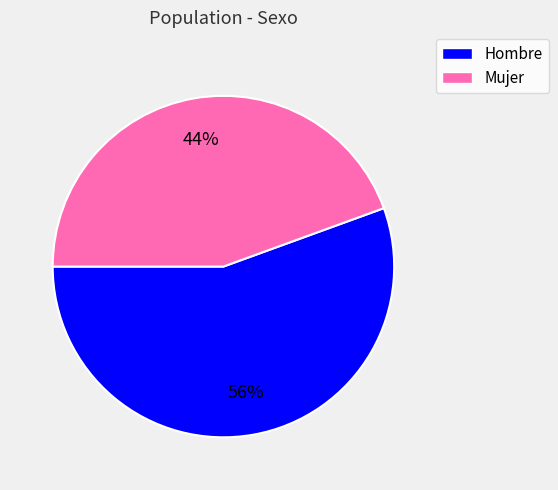

Which has a higher value, Mujer or Hombre?

Hombre